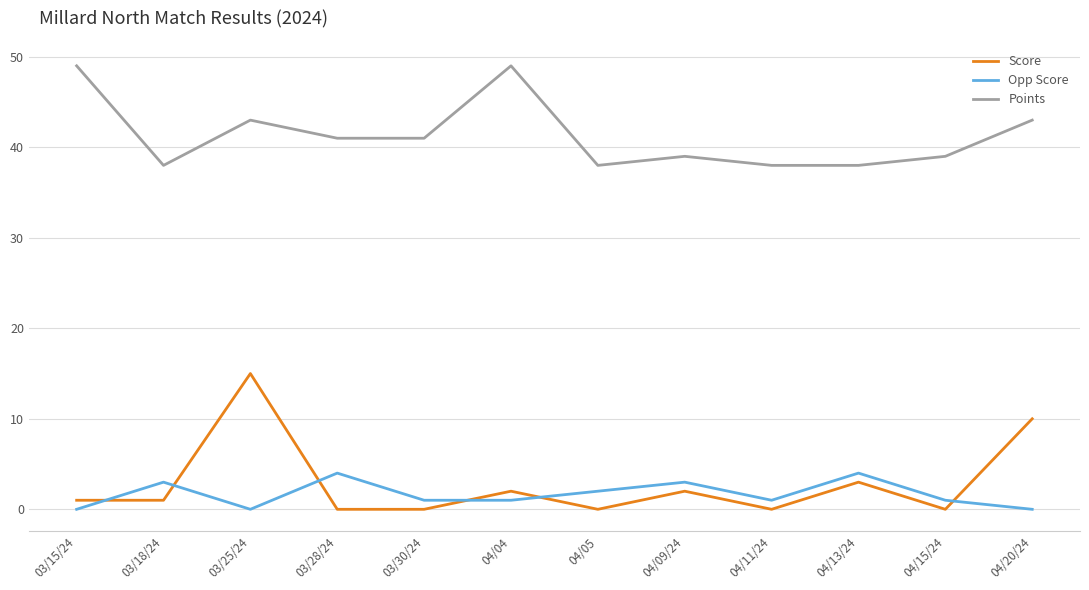

Reading left to right, extract all data points from this chart.

Score: 03/15/24=1	03/18/24=1	03/25/24=15	03/28/24=0	03/30/24=0	04/04=2	04/05=0	04/09/24=2	04/11/24=0	04/13/24=3	04/15/24=0	04/20/24=10
Opp Score: 03/15/24=0	03/18/24=3	03/25/24=0	03/28/24=4	03/30/24=1	04/04=1	04/05=2	04/09/24=3	04/11/24=1	04/13/24=4	04/15/24=1	04/20/24=0
Points: 03/15/24=49	03/18/24=38	03/25/24=43	03/28/24=41	03/30/24=41	04/04=49	04/05=38	04/09/24=39	04/11/24=38	04/13/24=38	04/15/24=39	04/20/24=43